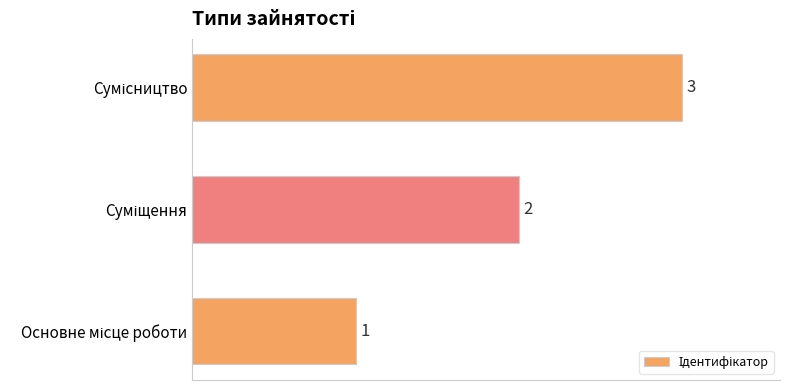

What is the smallest value displayed?

1